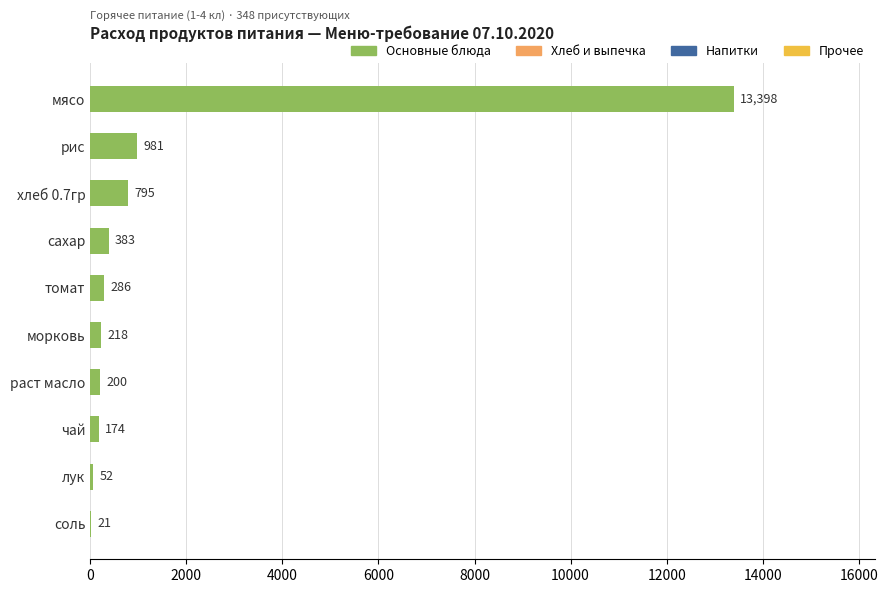

Where is the data nearest to the value 6709?

рис